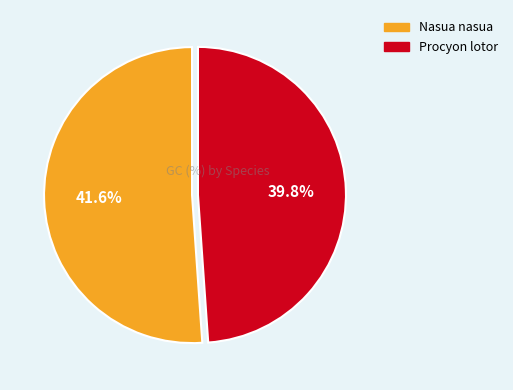

How many slices are in this pie chart?

2